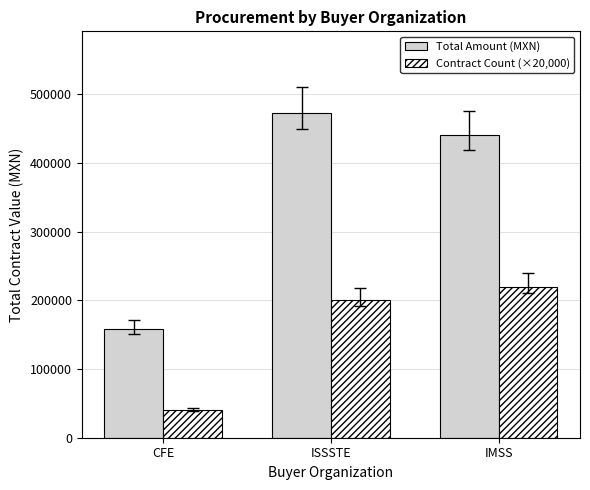

True or false: Contract Count (×20,000) has a value of 63223.3 at IMSS.

False